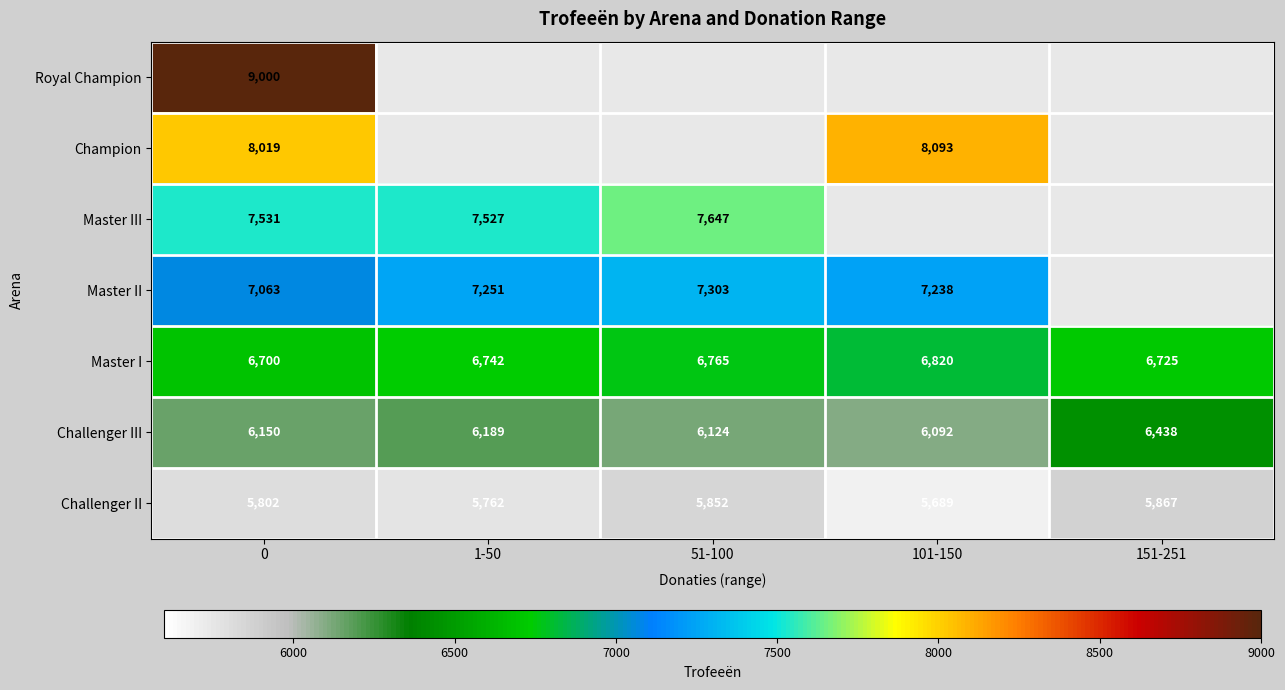

List the labels in order of Challenger III value, largest first.

151-251, 1-50, 0, 51-100, 101-150